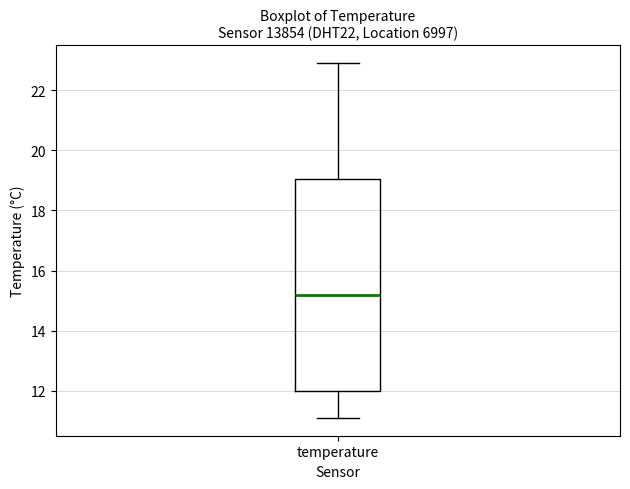

Read this box plot against the y-axis: the position of the median line, the range covered by the box, and the ends of both whiskers. The values are not printed on the chart, so give them approximately, as read against the axis.

median 15.2, box 12.0 to 19.0, whiskers 11.2 to 23.0